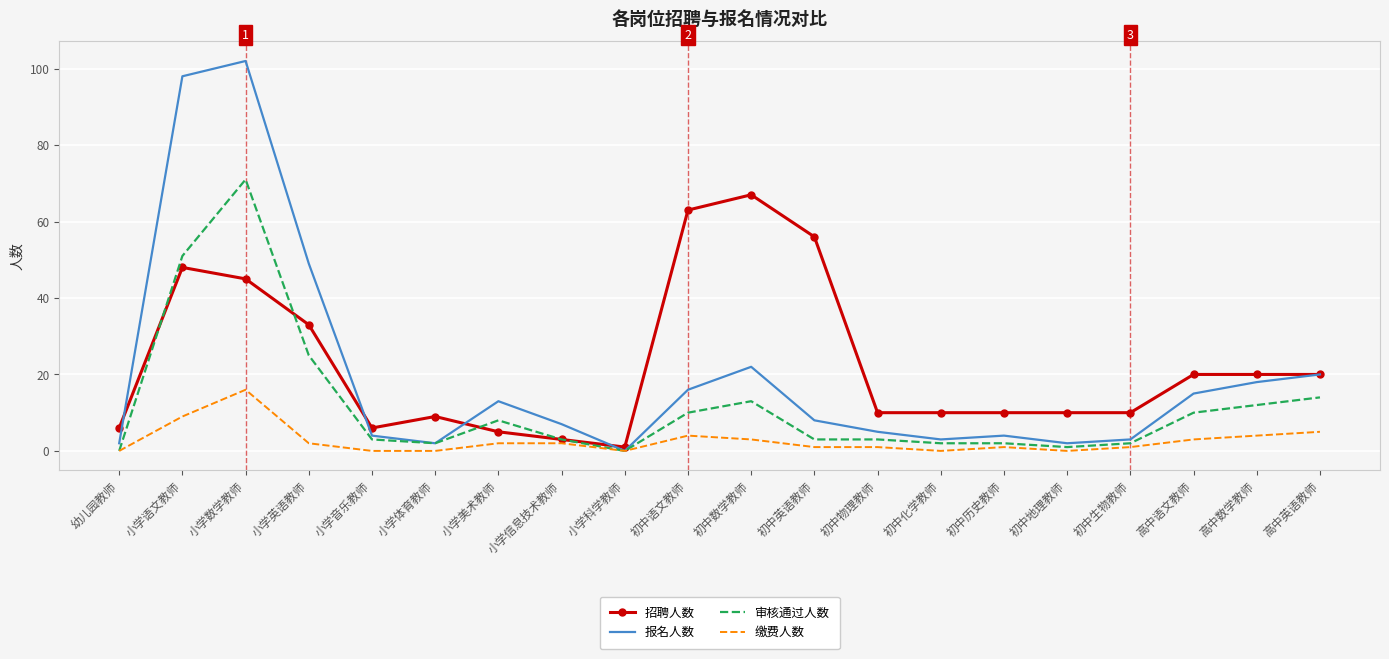

What is the difference between the highest and lowest values at 初中地理教师?

10